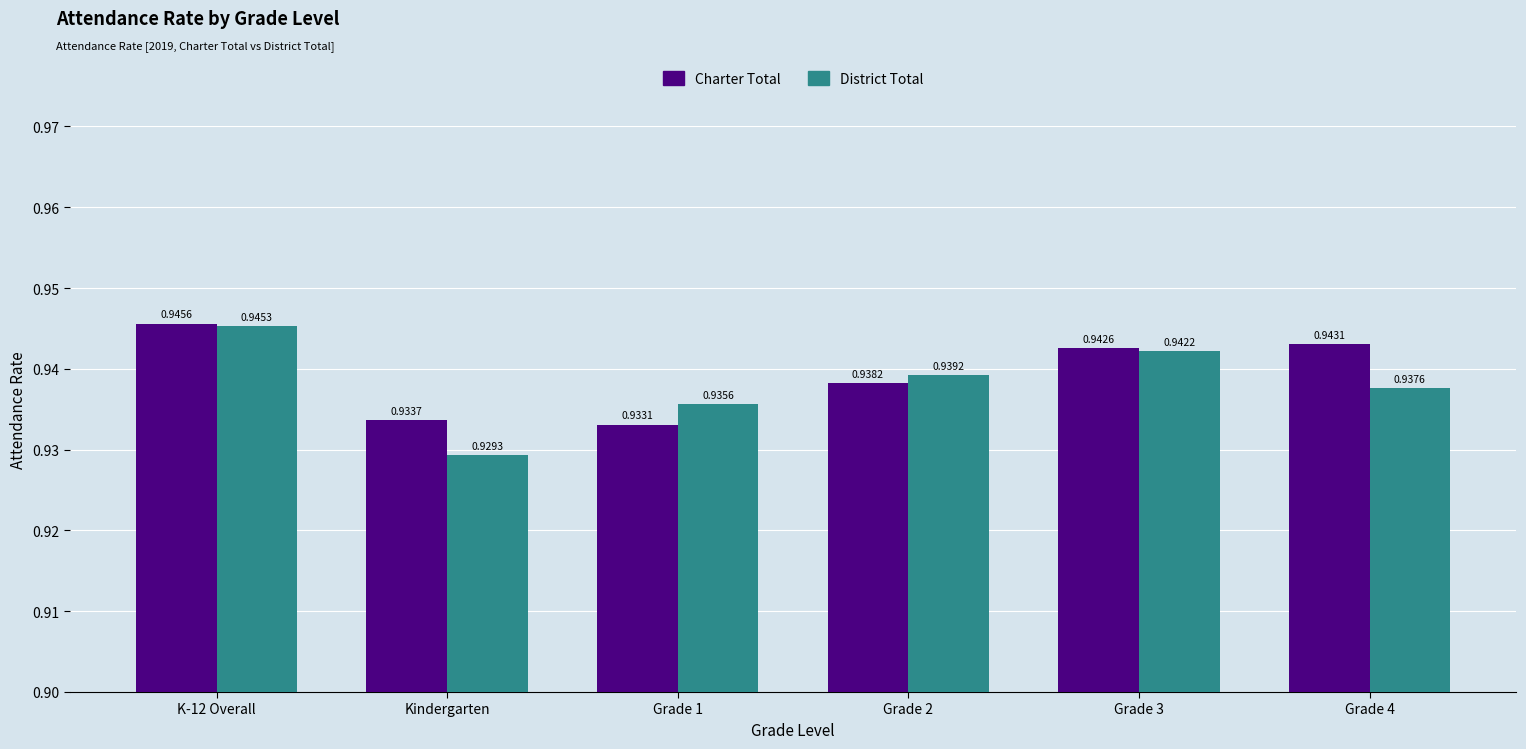

Rank the categories by District Total value from highest to lowest.

K-12 Overall, Grade 3, Grade 2, Grade 4, Grade 1, Kindergarten